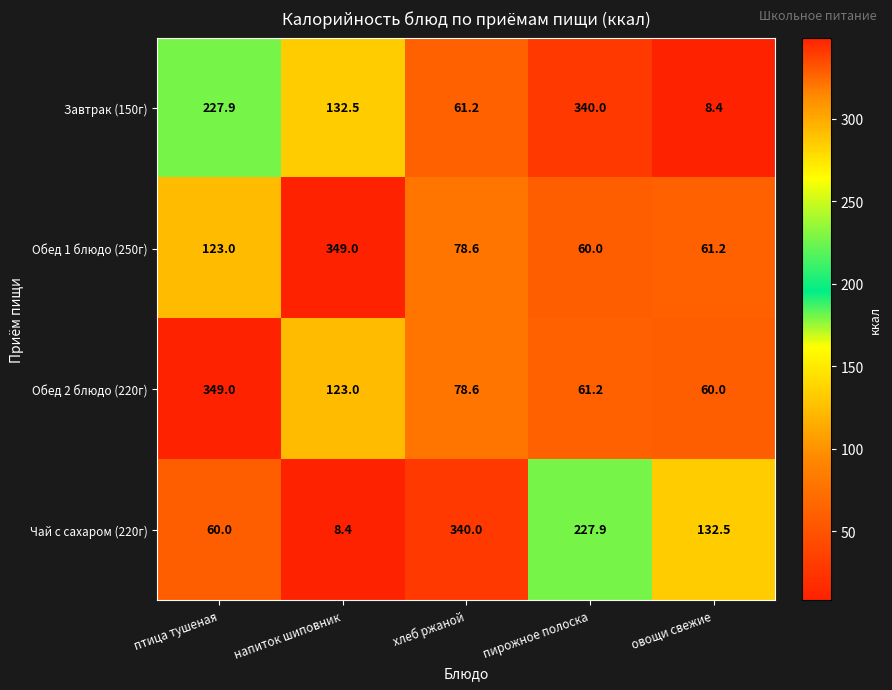

At which label is Завтрак (150г) closest to 174?

напиток шиповник